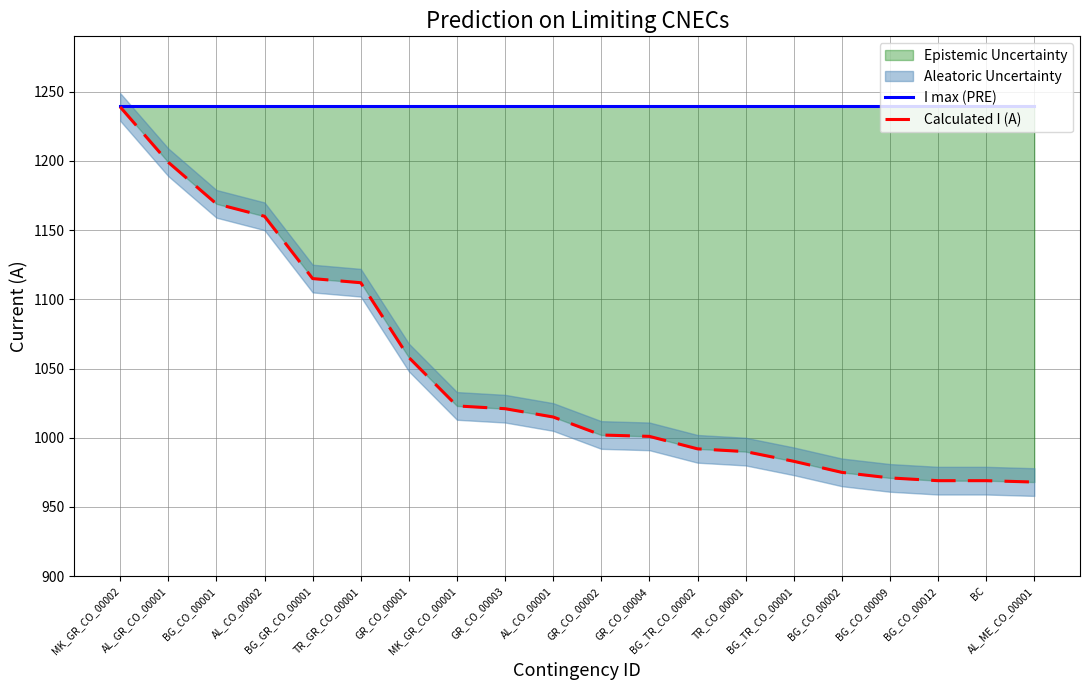

The Calculated I (A) series shows 1302 at BG_TR_CO_00001. True or false?

False